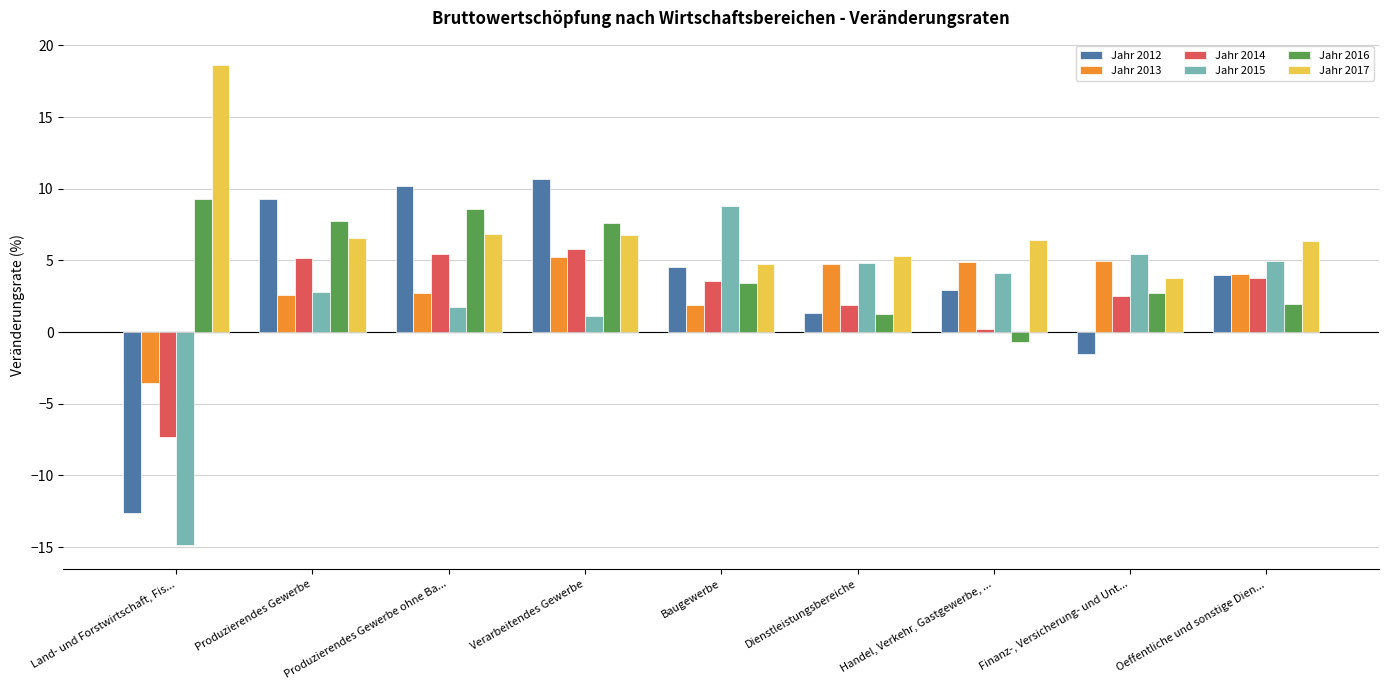

How many bars are there in each group?

6